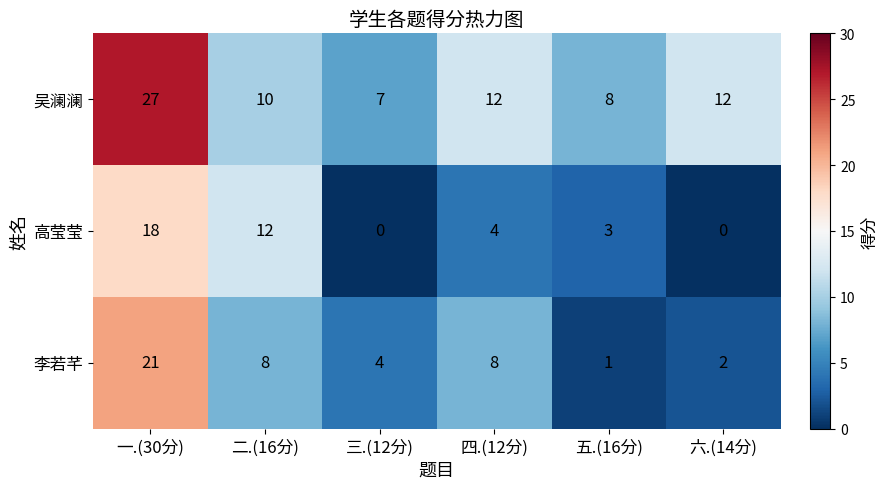

What is the highest value of the 高莹莹 series?

18